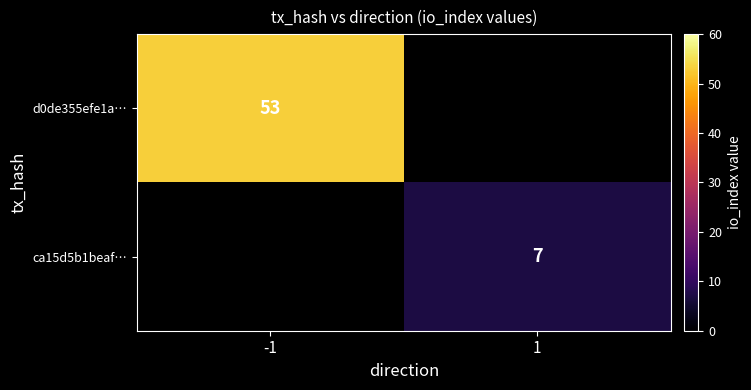

Is the value of d0de355efe1a… at -1 greater than the value of ca15d5b1beaf… at 1?

Yes